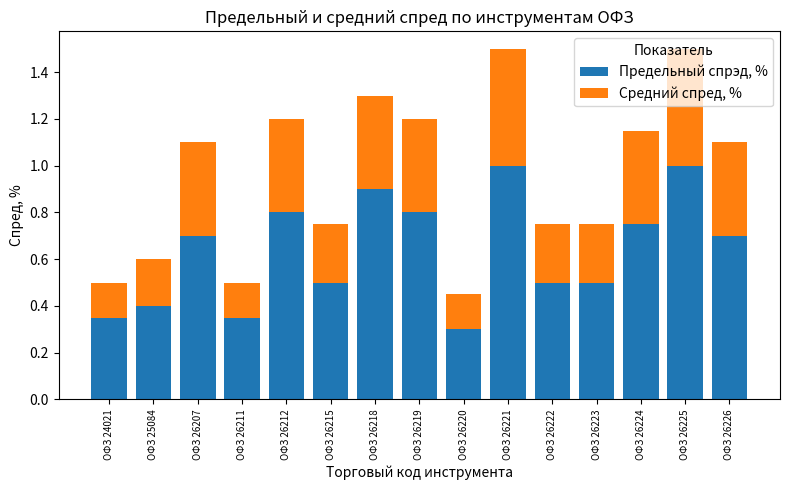

Count the number of data series in this chart.

2